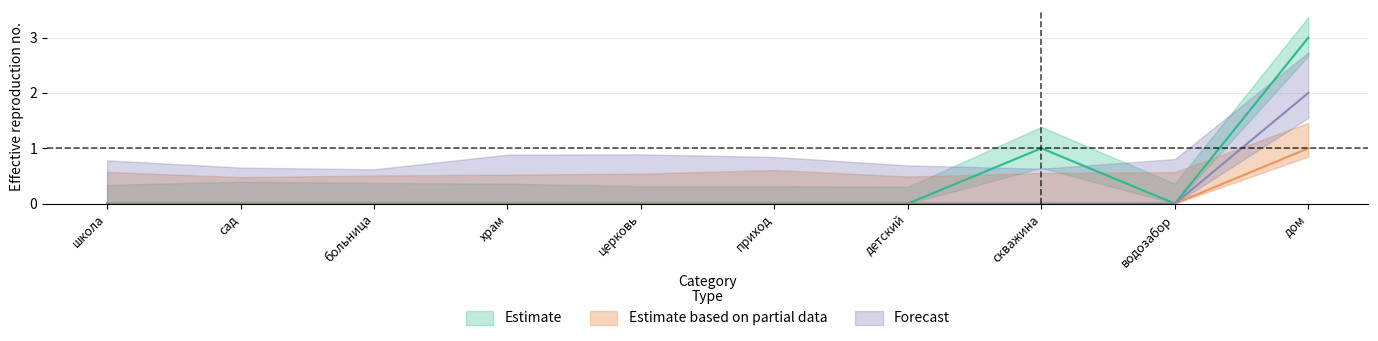

True or false: Forecast and Estimate intersect in this chart.

False